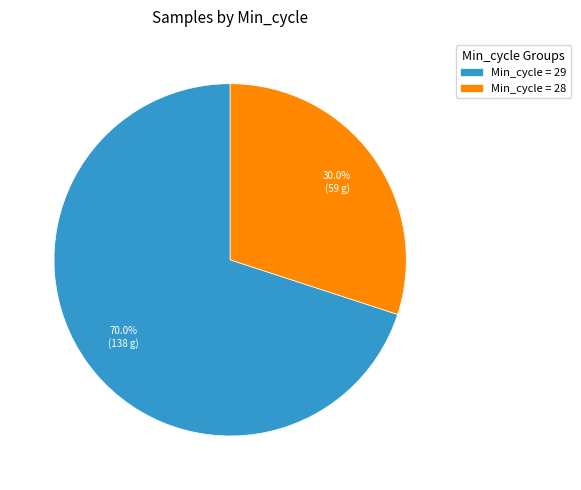

What is the ratio of the value at Min_cycle = 28 to the value at Min_cycle = 29?

0.4